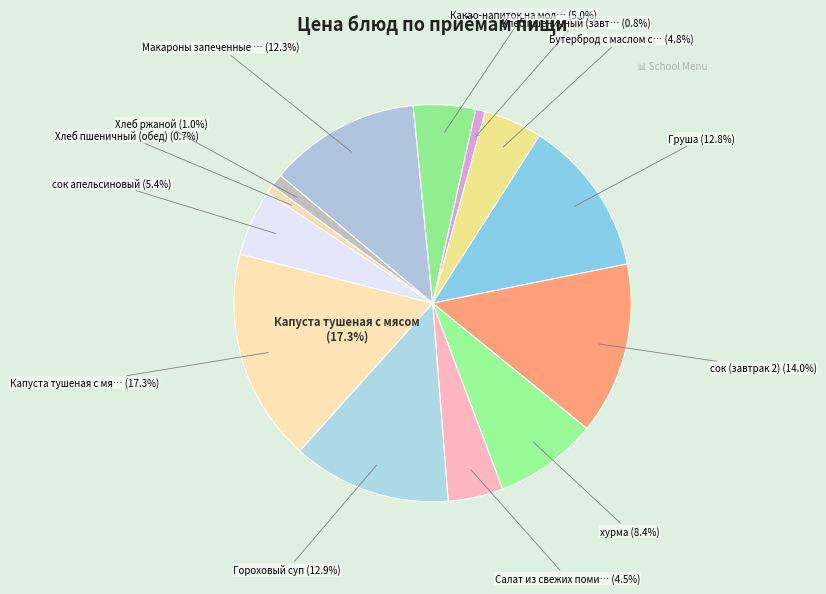

Which category has the biggest portion of the pie?

Капуста тушеная с мясом